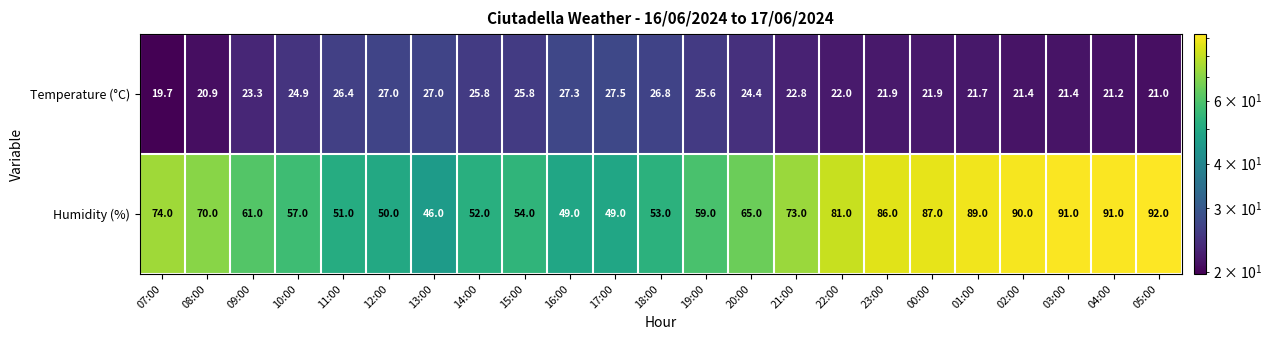

What is the average value of the Humidity (%) series?

68.3